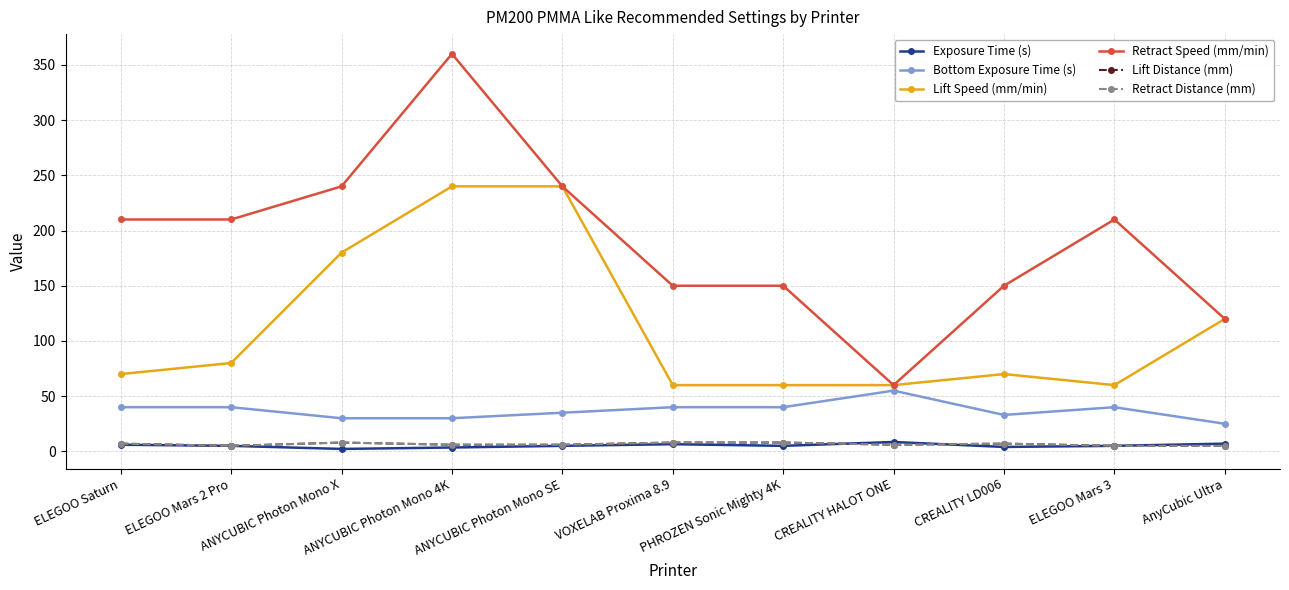

What is the greatest value displayed?

360.0